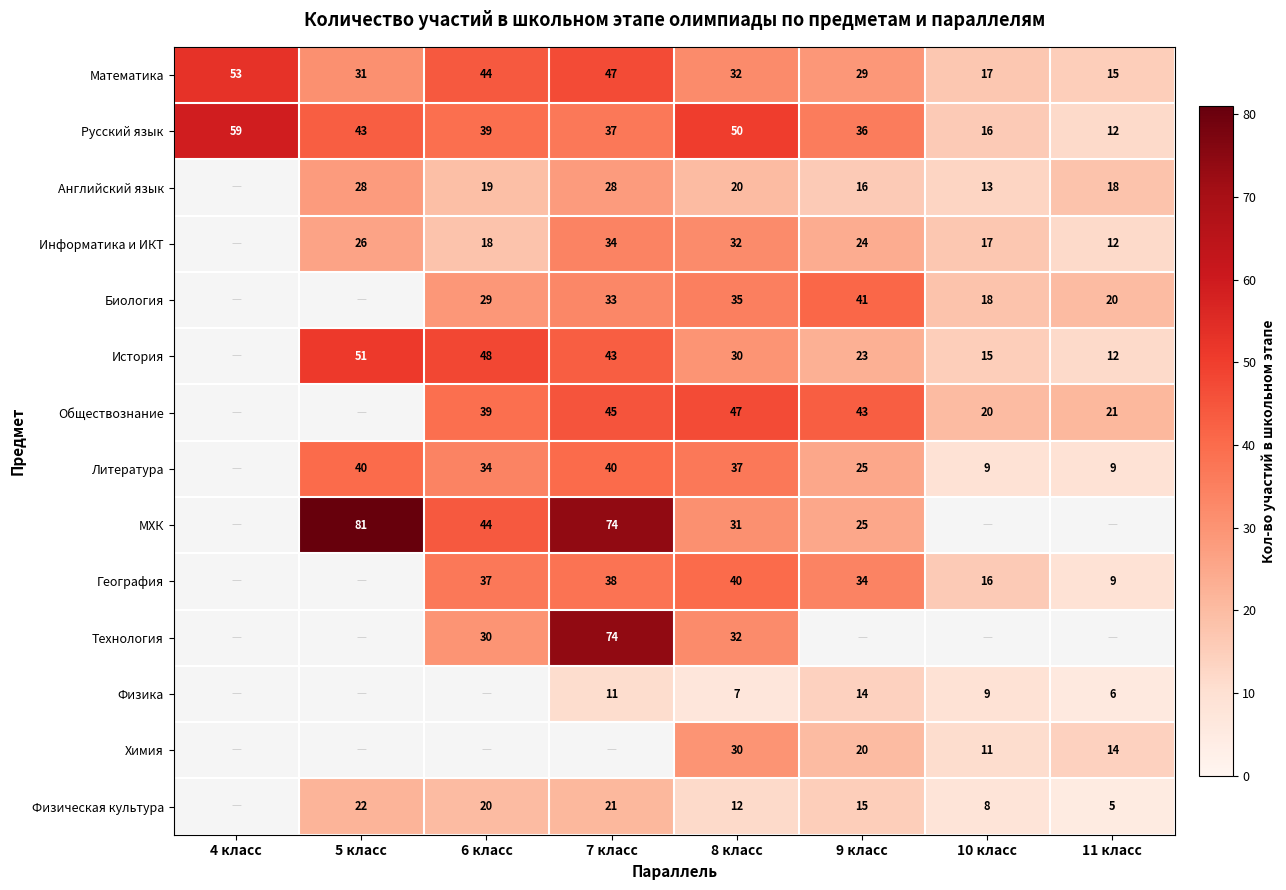

Count the number of data series in this chart.

14